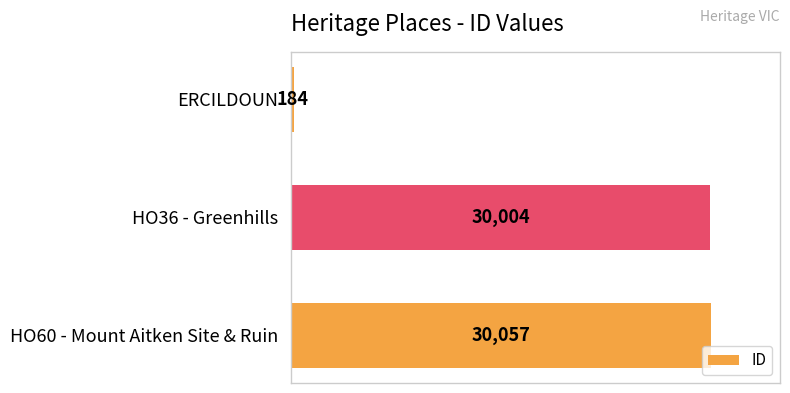

What is the difference between the maximum and second lowest values?

53